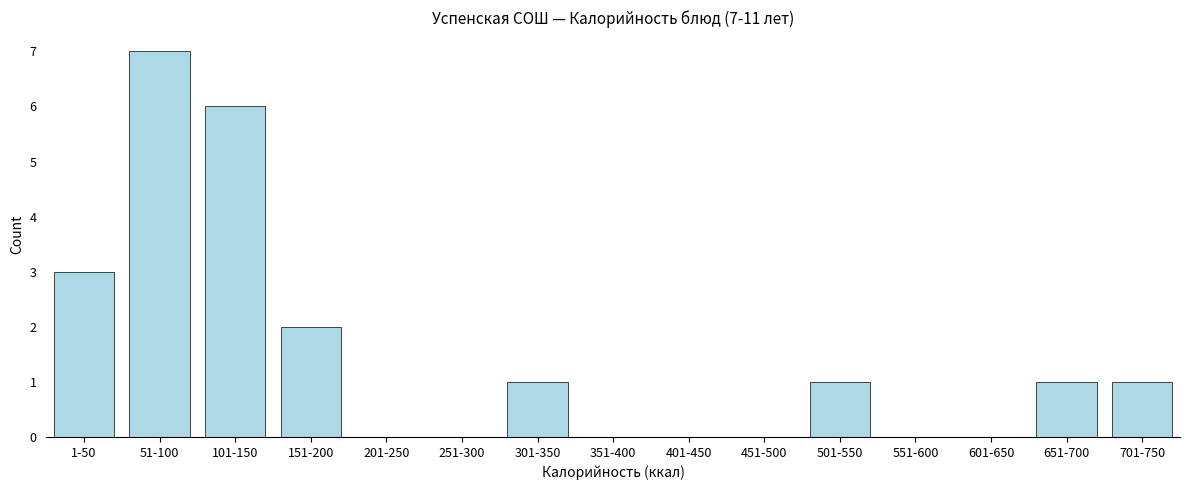

Reading left to right, what are all the values shown in this chart?

1-50=3	51-100=7	101-150=6	151-200=2	201-250=0	251-300=0	301-350=1	351-400=0	401-450=0	451-500=0	501-550=1	551-600=0	601-650=0	651-700=1	701-750=1